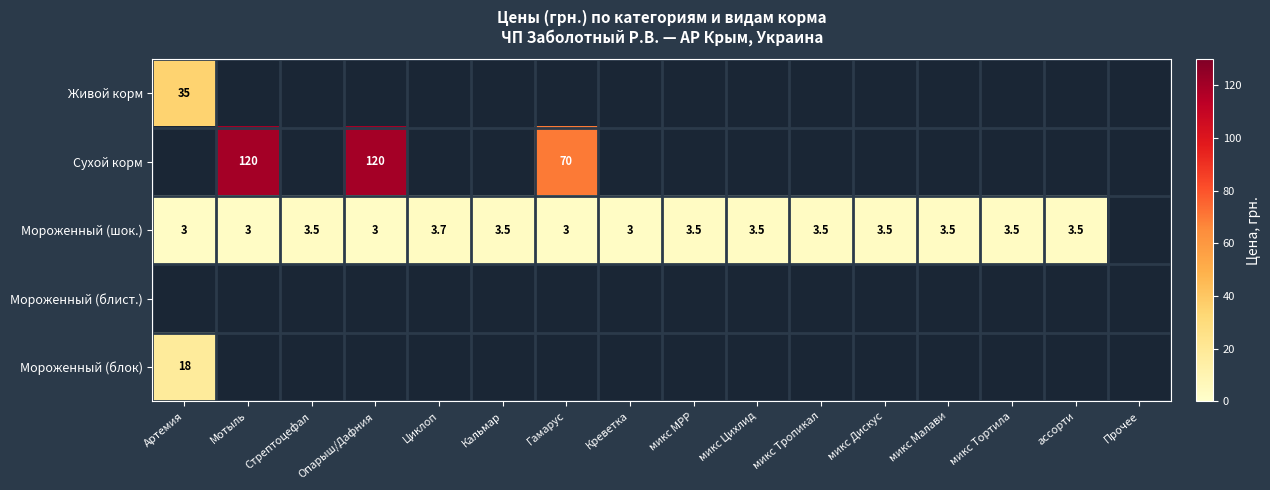

What is the difference between the Мороженный (шок.) values at Артемия and Кальмар?

0.5